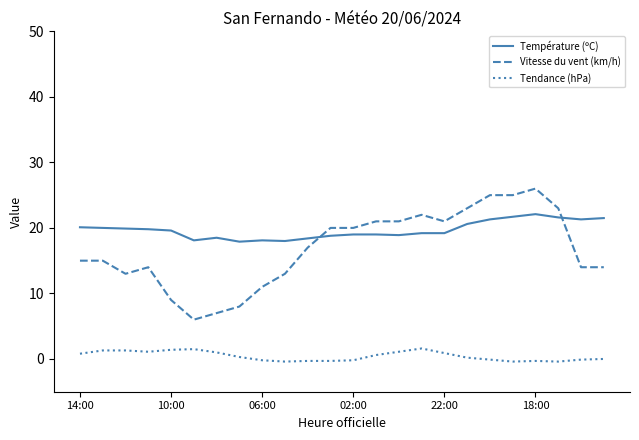

What is the difference between the maximum and minimum values in the Tendance (hPa) series?

2.0